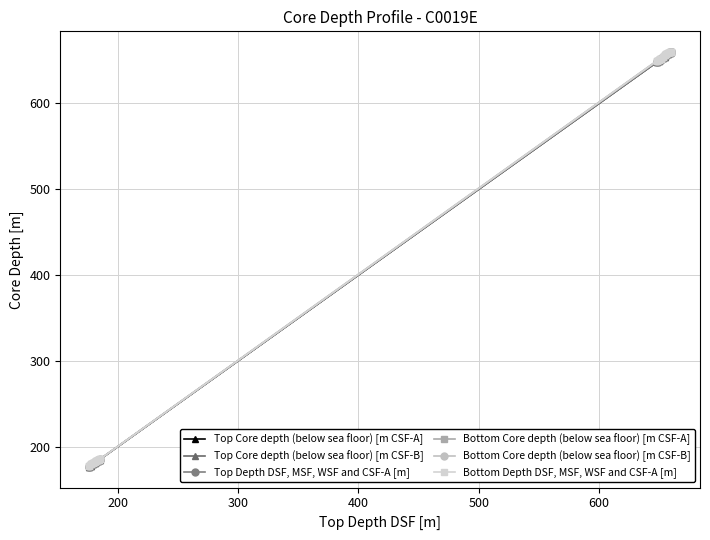

Reading left to right, list all the values displayed in this chart.

Top Core depth (below sea floor) [m CSF-A]: 176.5	177.9	179.3	180.7	181.8	183.2	184.6	185.0	648.0	649.4	650.8	651.5	653.0	654.4	655.8	657.2	658.6	659.3	659.6
Top Core depth (below sea floor) [m CSF-B]: 176.5	177.9	179.3	180.7	181.8	183.2	184.6	185.0	648.0	649.4	650.8	651.5	653.0	654.4	655.8	657.2	658.6	659.3	659.6
Top Depth DSF, MSF, WSF and CSF-A [m]: 176.5	177.9	179.3	180.7	181.8	183.2	184.6	185.0	648.0	649.4	650.8	651.5	653.0	654.4	655.8	657.2	658.6	659.3	659.6
Bottom Core depth (below sea floor) [m CSF-A]: 177.9	179.3	180.7	181.8	183.2	184.6	185.0	185.2	649.4	650.8	651.5	651.6	654.4	655.8	657.2	658.6	659.3	659.6	659.6
Bottom Core depth (below sea floor) [m CSF-B]: 177.9	179.3	180.7	181.8	183.2	184.6	185.0	185.2	649.4	650.8	651.5	651.6	654.4	655.8	657.2	658.6	659.3	659.6	659.6
Bottom Depth DSF, MSF, WSF and CSF-A [m]: 177.9	179.3	180.7	181.8	183.2	184.6	185.0	185.2	649.4	650.8	651.5	651.6	654.4	655.8	657.2	658.6	659.3	659.6	659.6